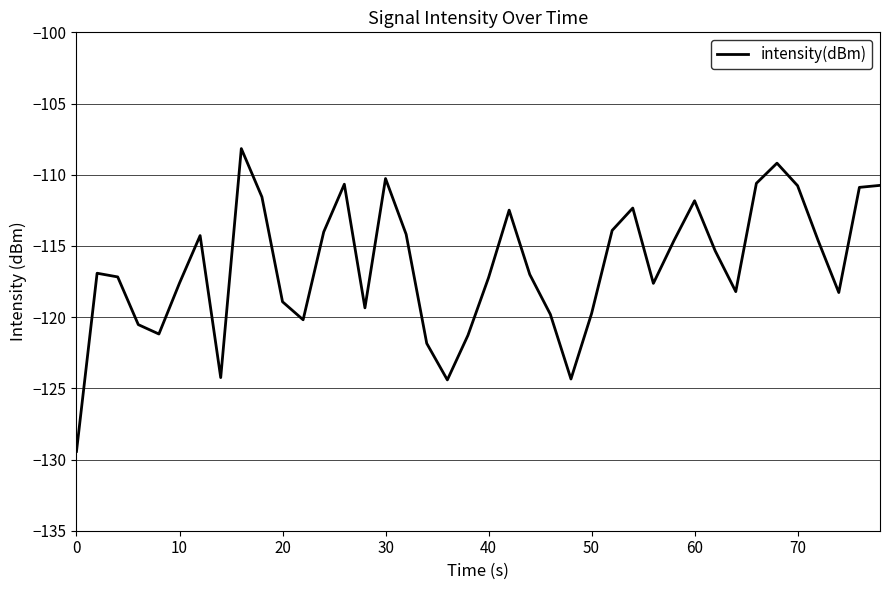

What is the difference between the maximum and minimum values?

21.3